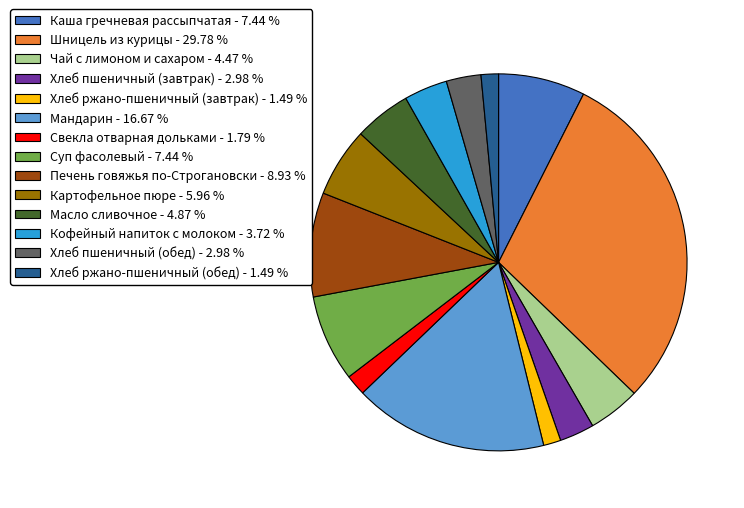

Is it true that Шницель из курицы is 24% of the pie?

False